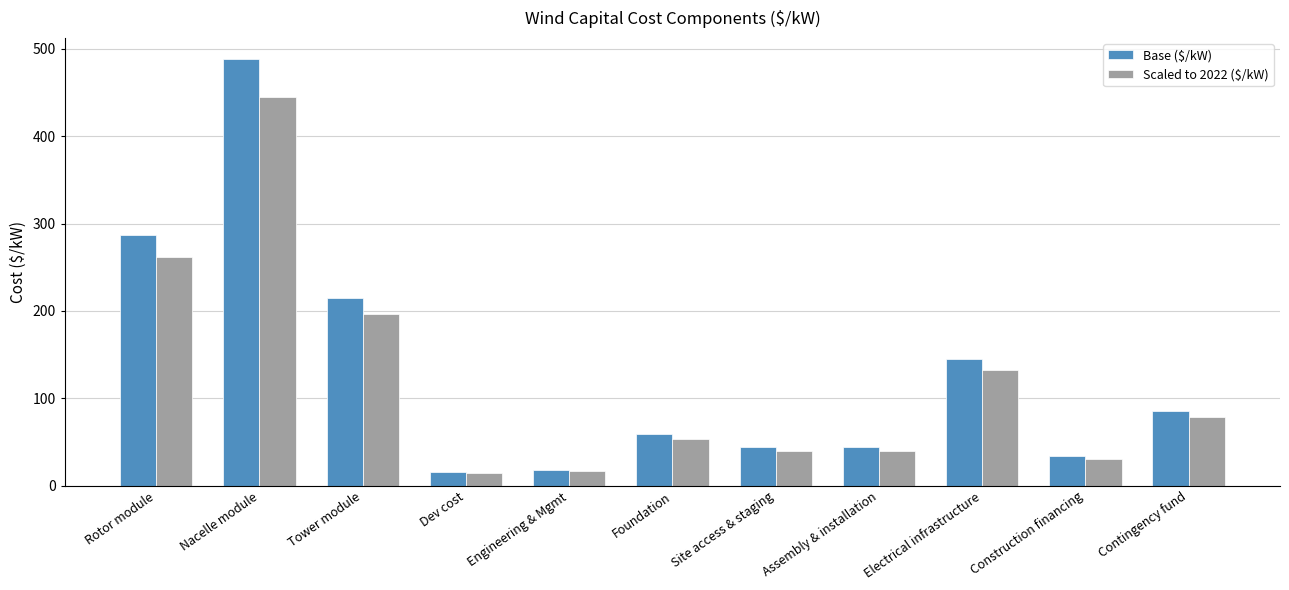

Which series has the largest range (max minus min)?

Base ($/kW)